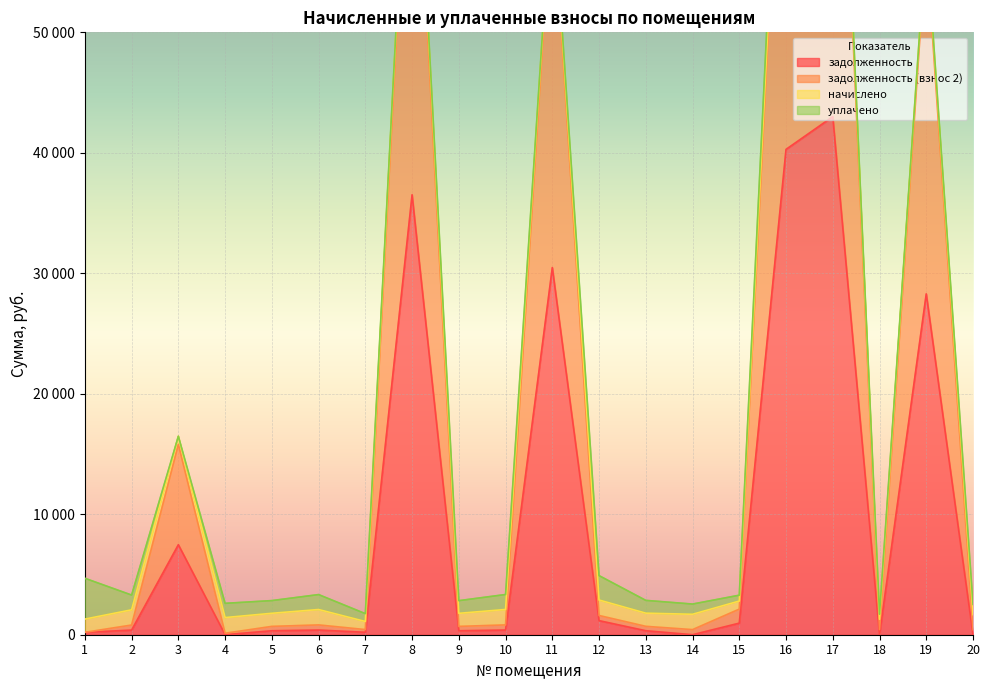

The задолженность (взнос 2) series shows 6116.3 at 3. True or false?

False